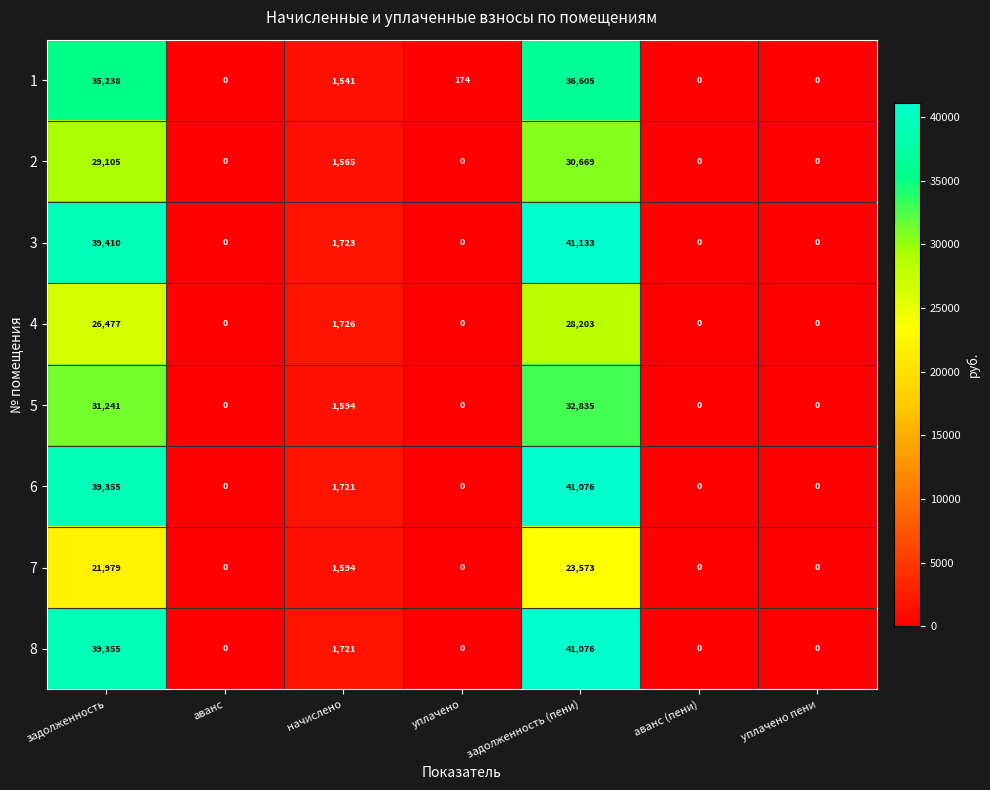

What is the maximum value for 3?

41133